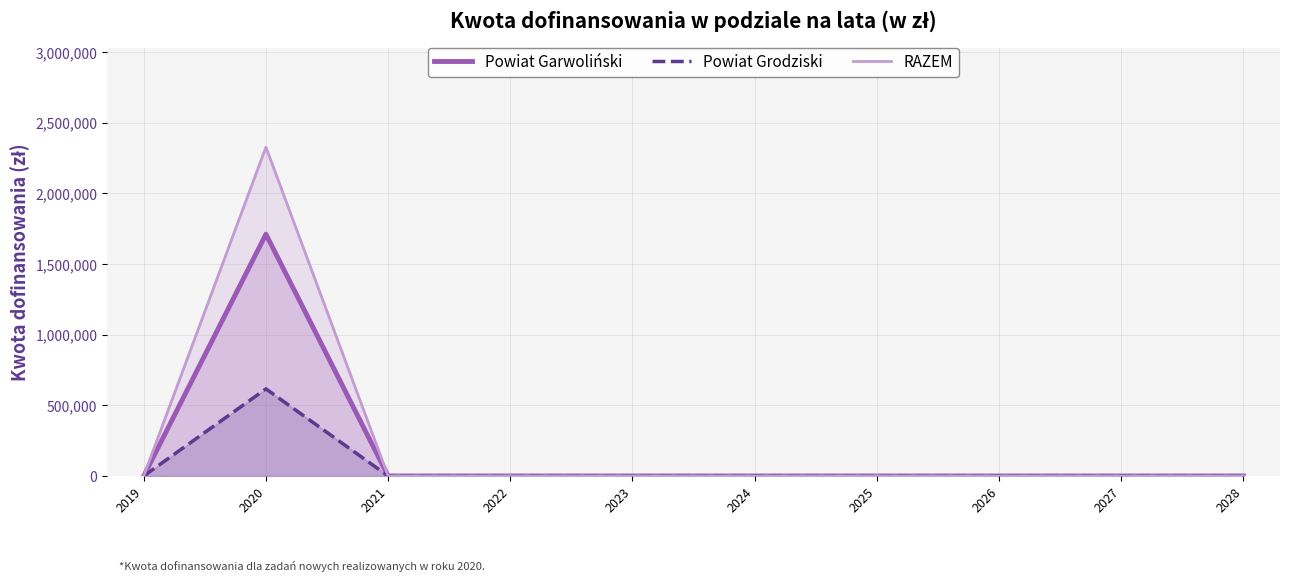

At which category is the sum across all series the highest?

2020